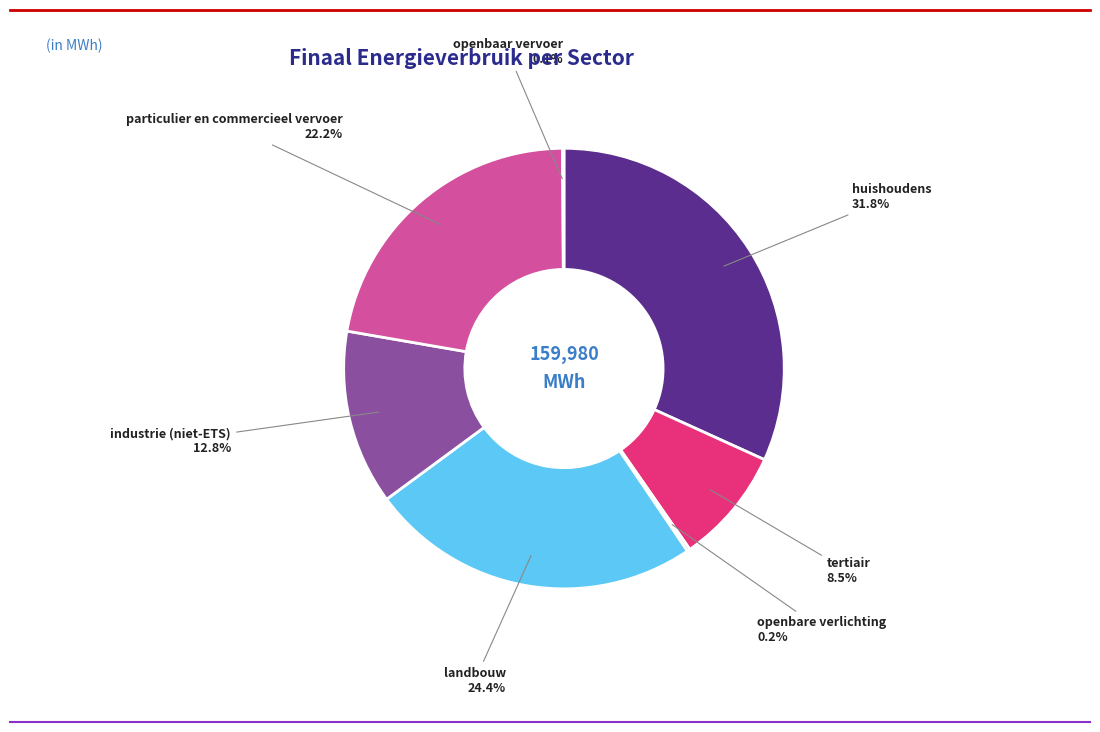

Which category has the biggest portion of the pie?

huishoudens